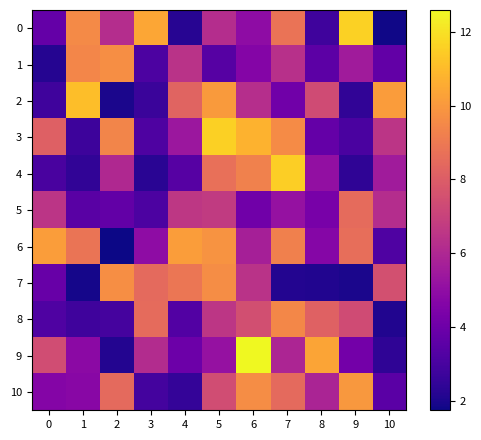

At which category is the sum across all series the highest?

5